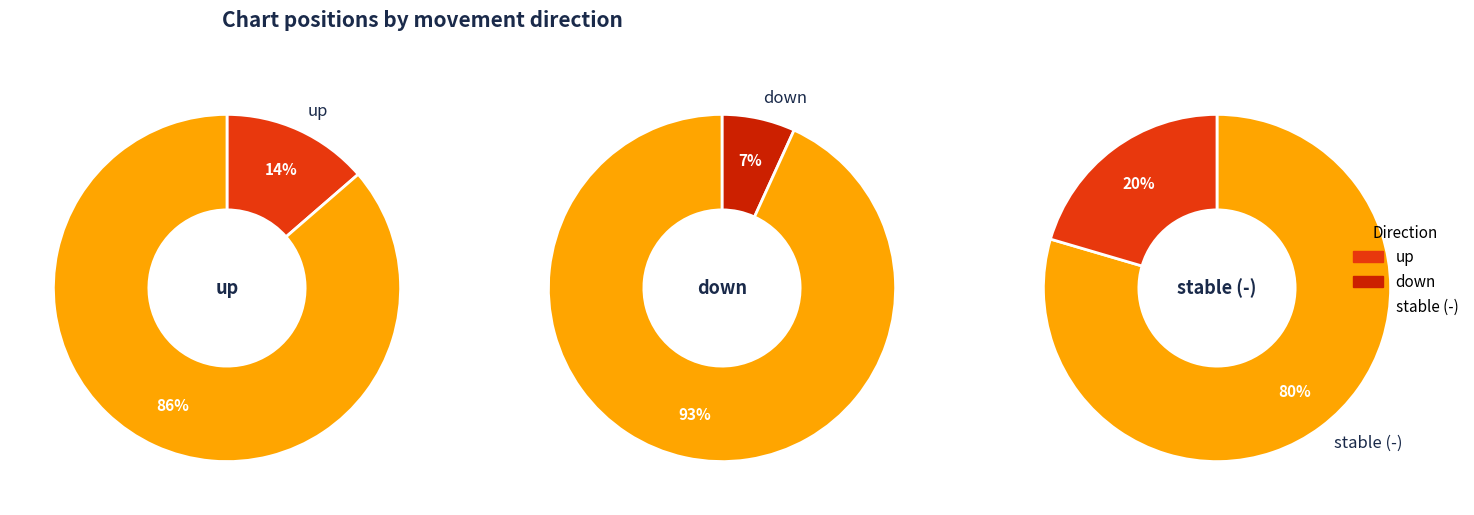

Which category has the biggest portion of the pie?

-